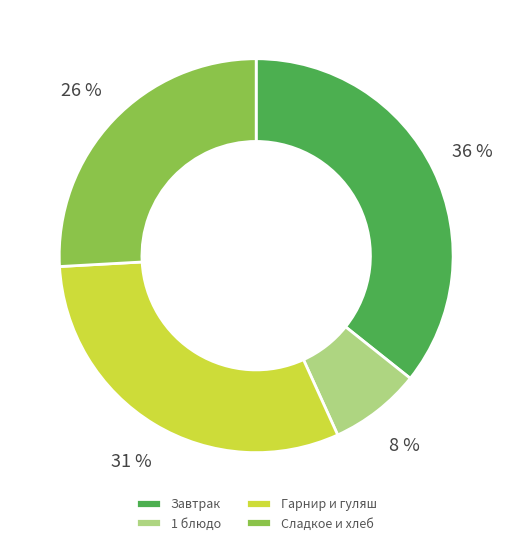

To the nearest percent, what portion does 1 блюдо represent?

8%